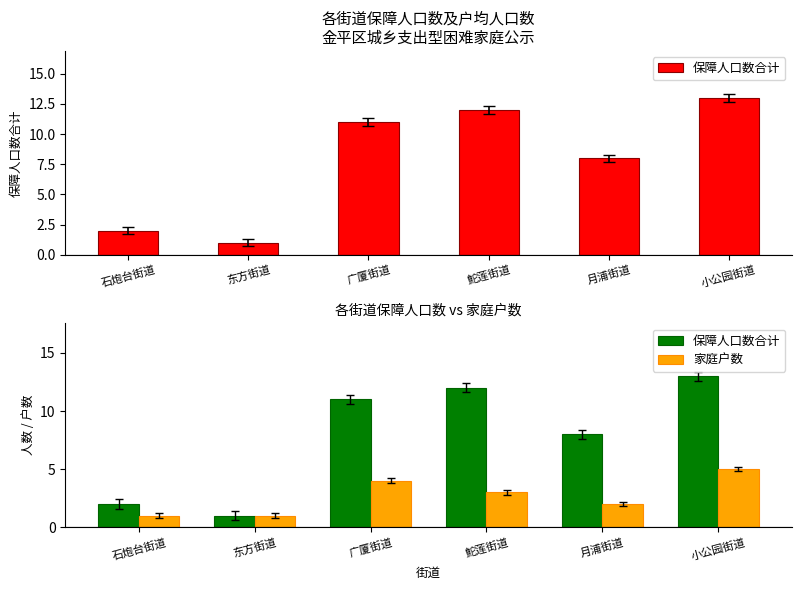

The 保障人口数合计 series shows 12 at 鮀莲街道. True or false?

True